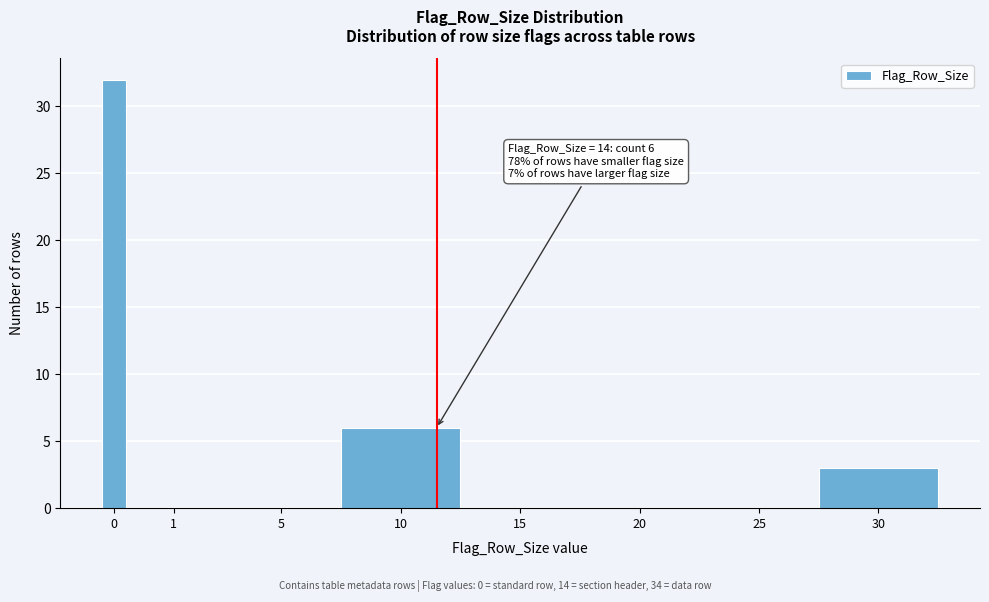

Reading left to right, what are all the values shown in this chart?

0=32	1=0	5=0	10=6	15=0	20=0	25=0	30=3